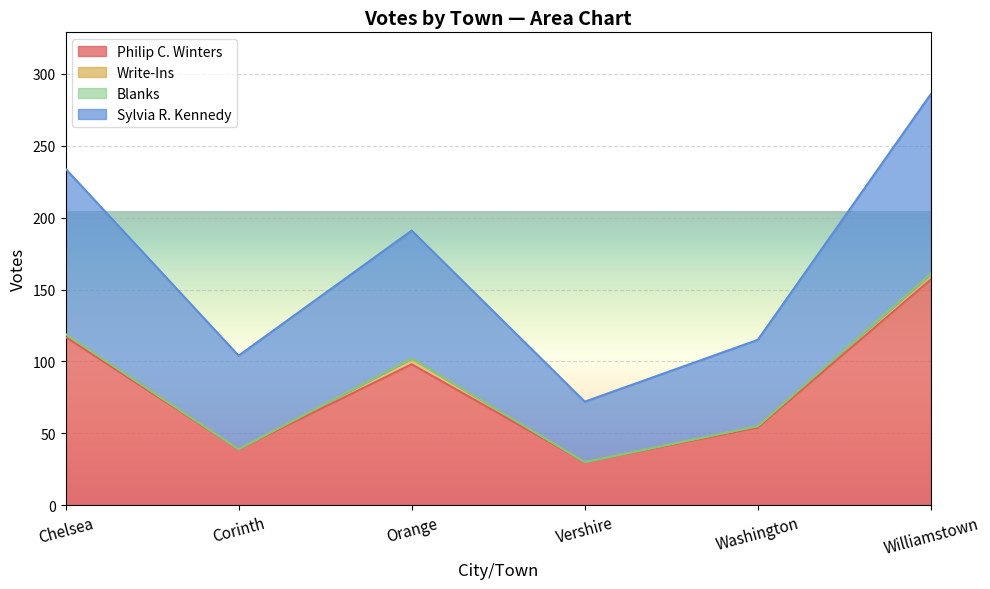

What is the lowest value of the Philip C. Winters series?

30